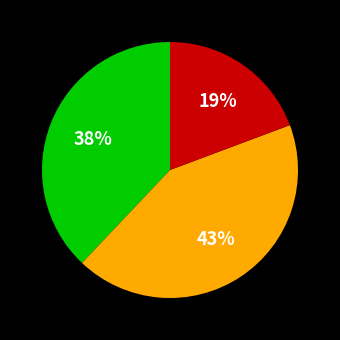

Is there any slice that represents more than half of the pie?

No